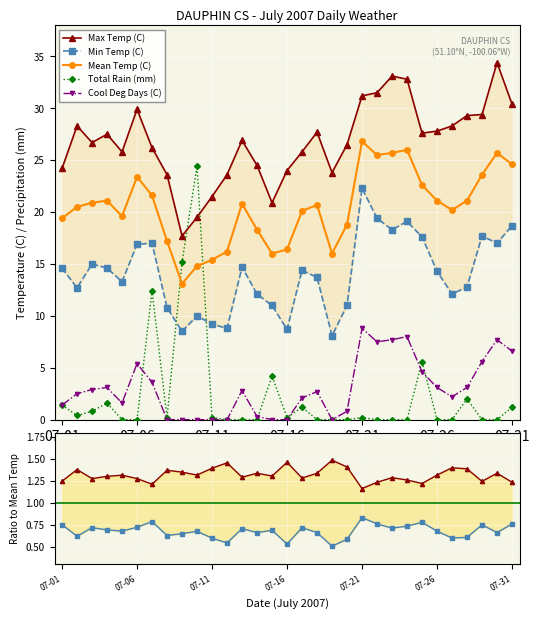

How many lines are shown in the chart?

5